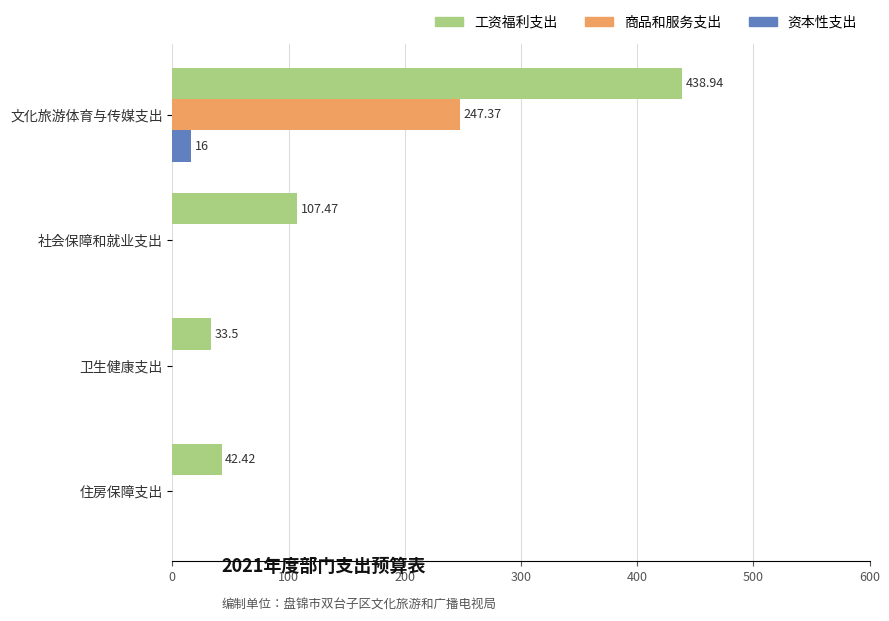

What is the sum of all 工资福利支出 values?

622.3